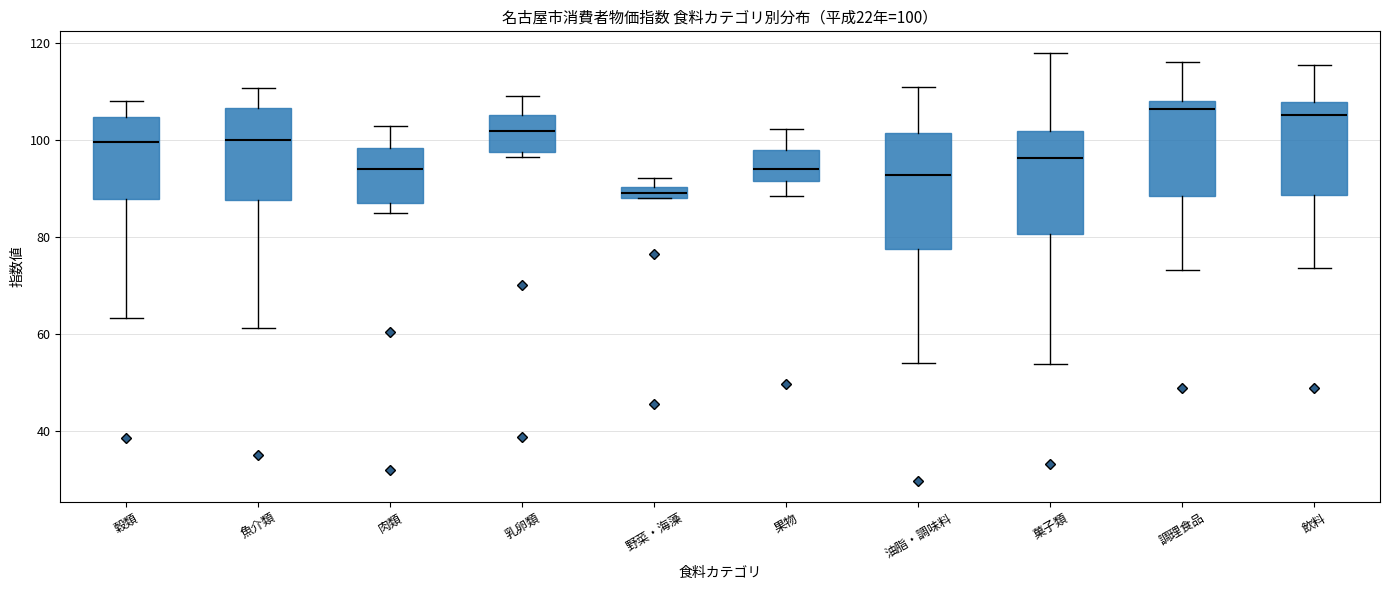

Which box's median line is the lowest?

野菜・海藻